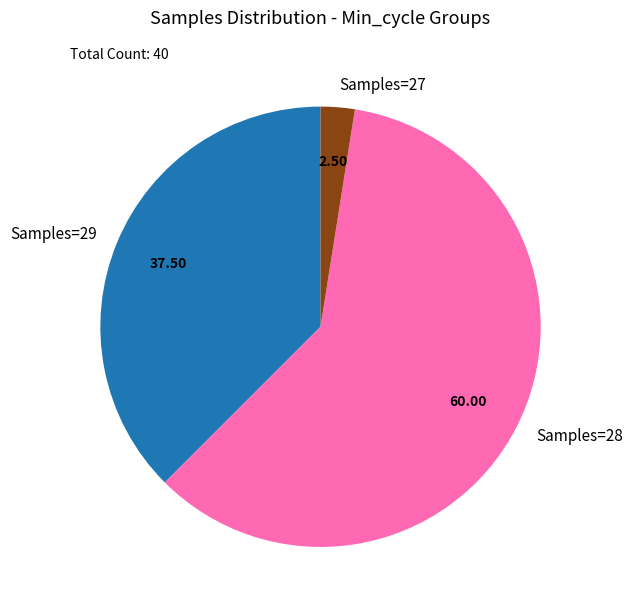

Rank the categories by value from lowest to highest.

Samples=27, Samples=29, Samples=28